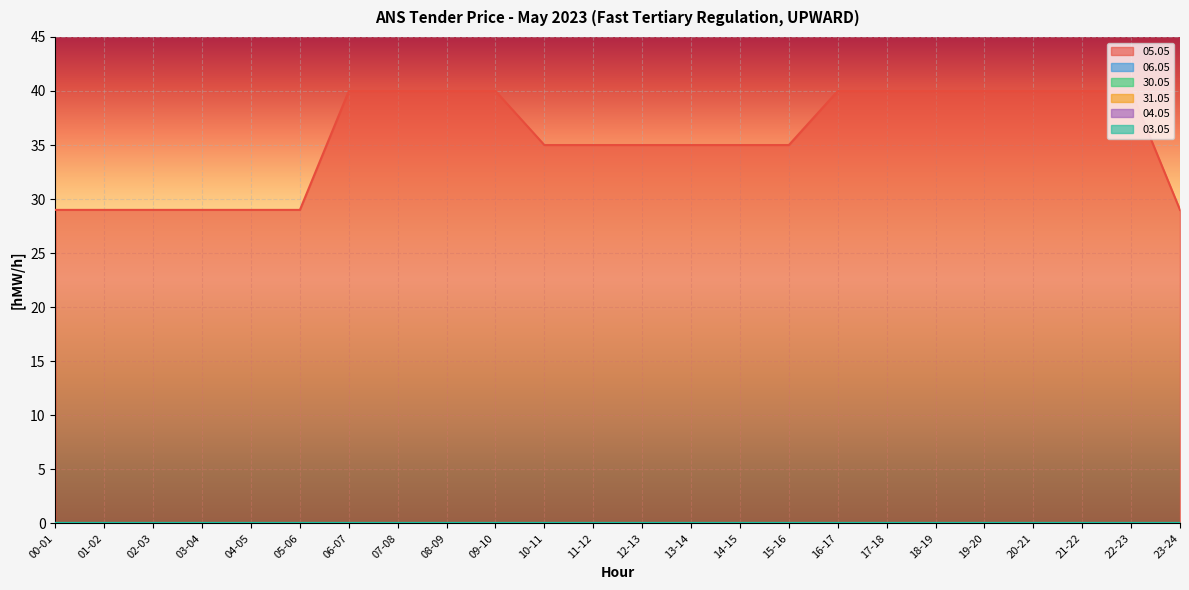

True or false: 05.05 has more than 2 points higher than both neighbors.

False